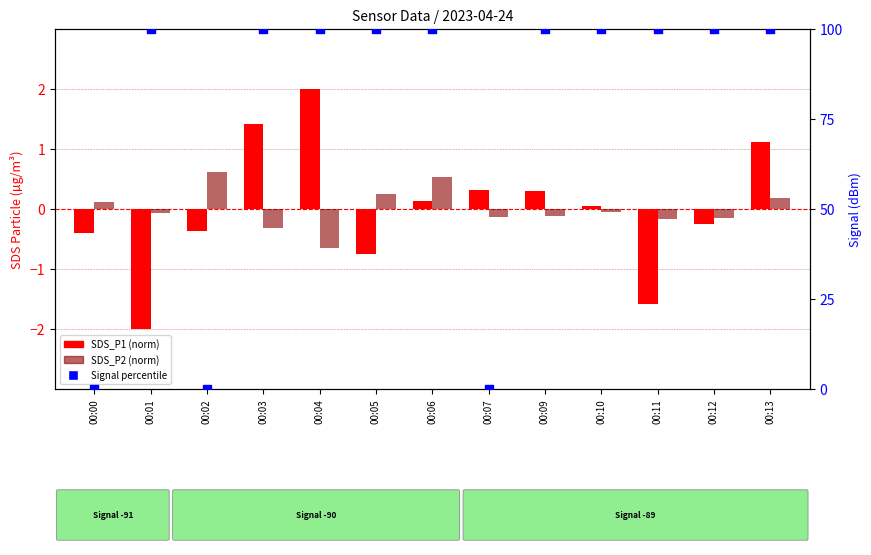

Which series has the widest spread of Y values?

Signal percentile